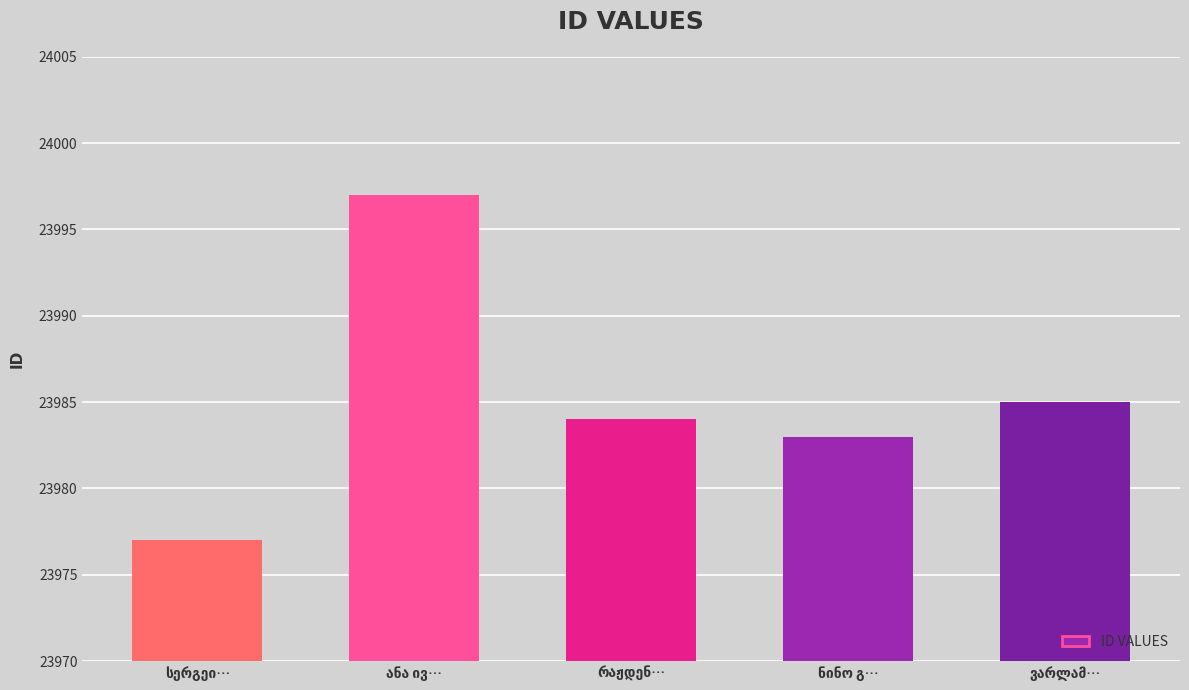

What is the value of the 3rd bar from the left?

23984